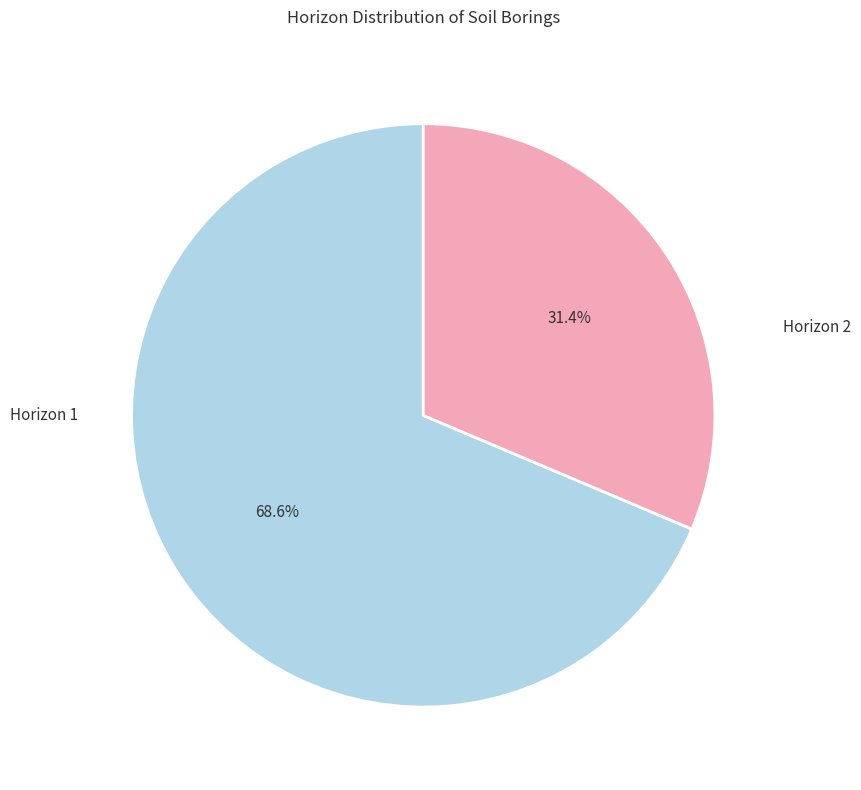

Is there a majority slice in this chart?

Yes